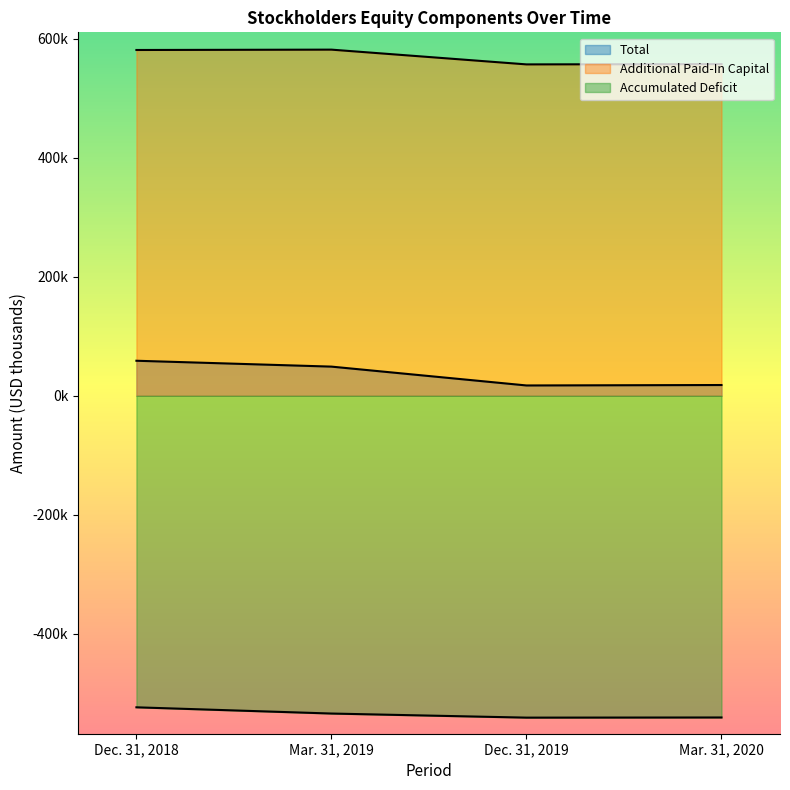

True or false: Accumulated Deficit and Additional Paid-In Capital cross at least once.

False